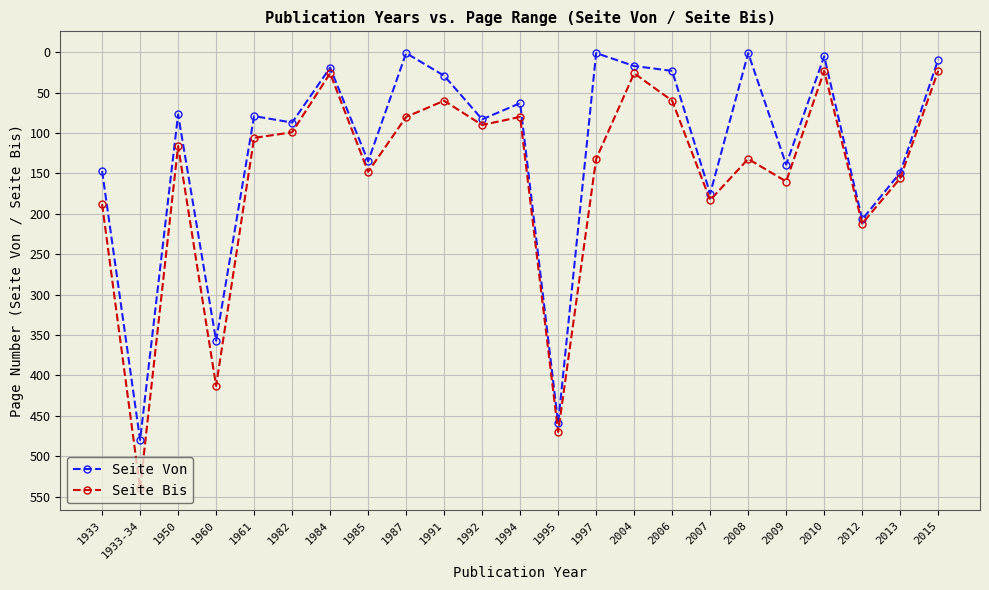

Rank the series by their average value, from lowest to highest.

Seite Von, Seite Bis